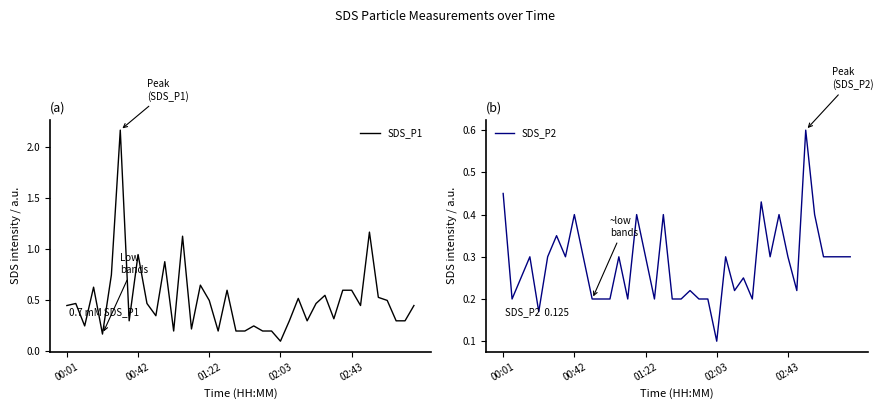

Where is SDS_P1 nearest to the value 1?

00:42